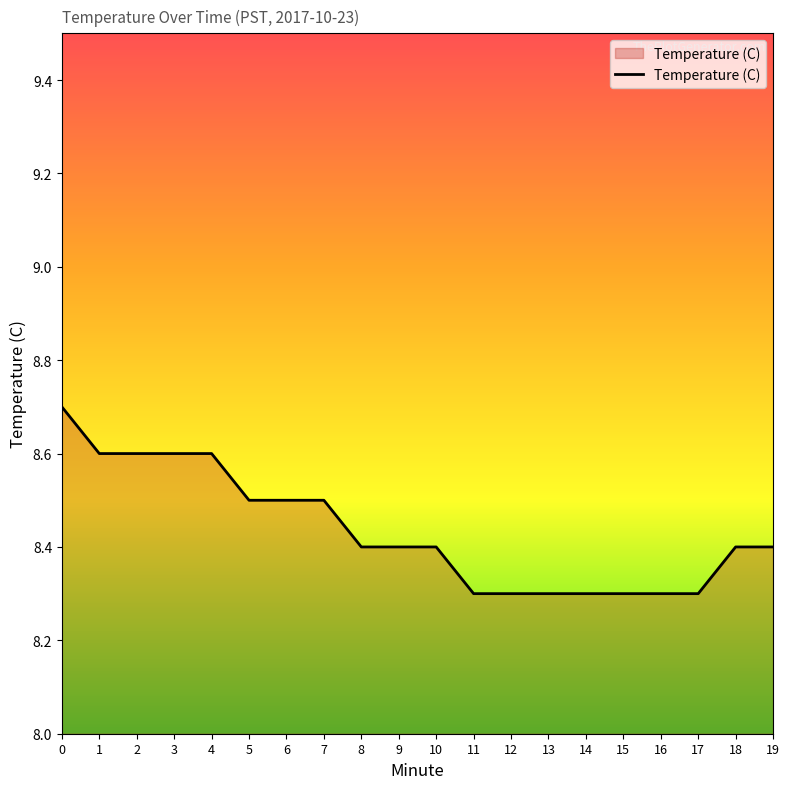

How many values are between 8 and 9?

20